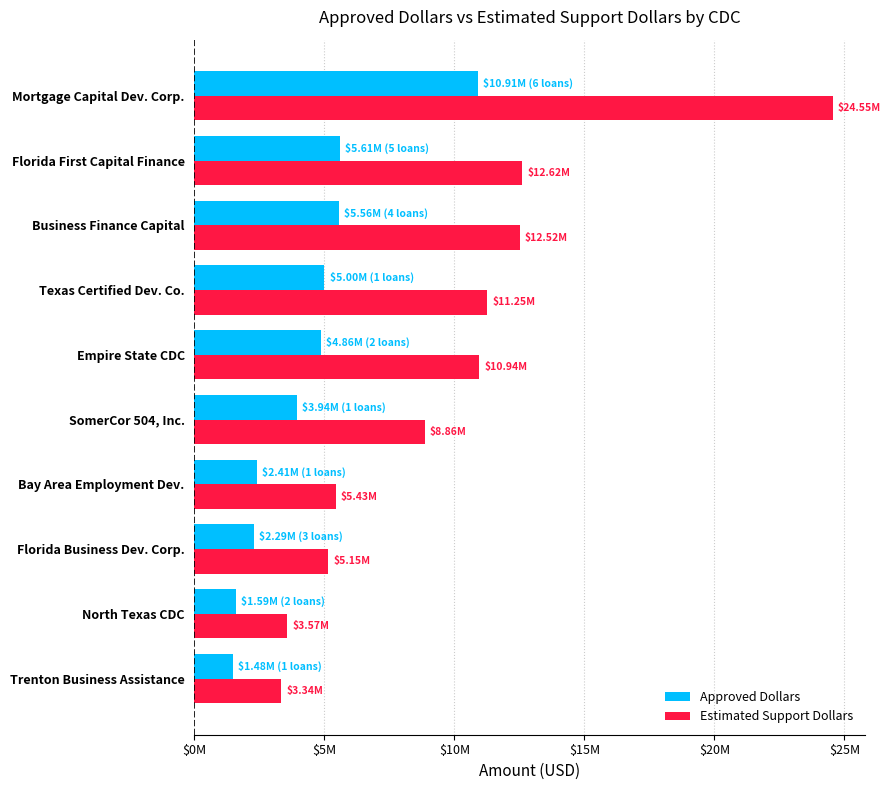

At which category is the sum across all series the highest?

Mortgage Capital Dev. Corp.